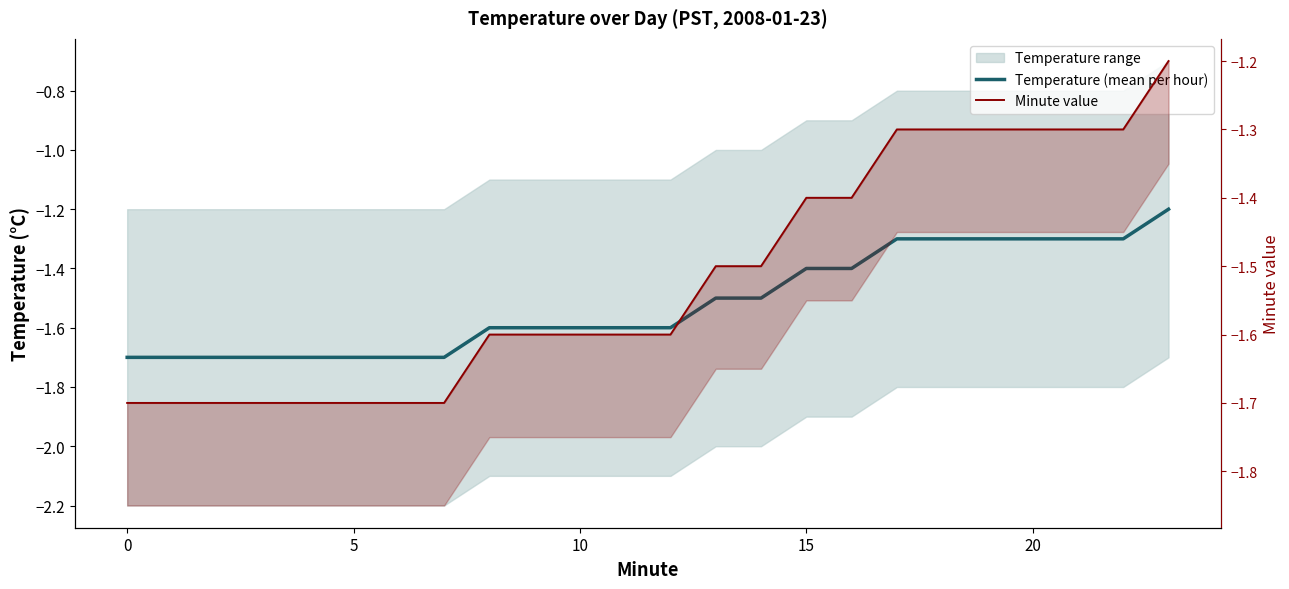

Reading left to right, extract all data points from this chart.

Temperature (mean per hour): -1.7	-1.7	-1.7	-1.7	-1.7	-1.7	-1.7	-1.7	-1.6	-1.6	-1.6	-1.6	-1.6	-1.5	-1.5	-1.4	-1.4	-1.3	-1.3	-1.3	-1.3	-1.3	-1.3	-1.2
Minute value: -1.7	-1.7	-1.7	-1.7	-1.7	-1.7	-1.7	-1.7	-1.6	-1.6	-1.6	-1.6	-1.6	-1.5	-1.5	-1.4	-1.4	-1.3	-1.3	-1.3	-1.3	-1.3	-1.3	-1.2